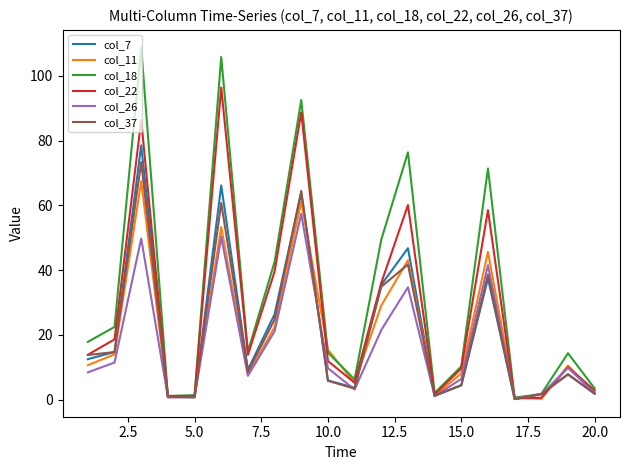

Which series has the largest total across all categories?

col_18